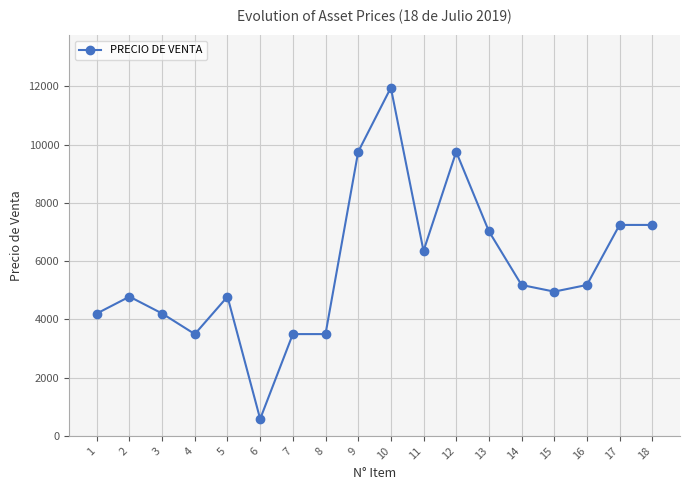

Which label corresponds to the smallest value in the chart?

6